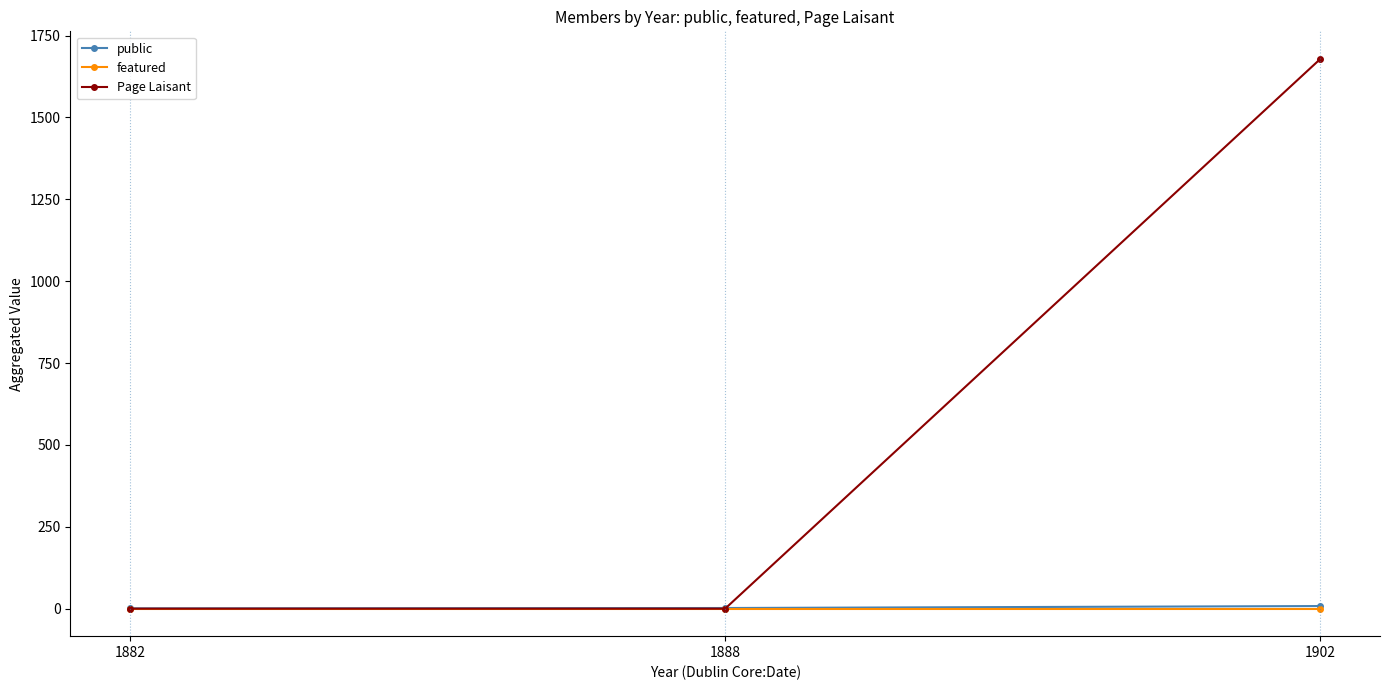

At which label does Page Laisant reach its peak?

1902